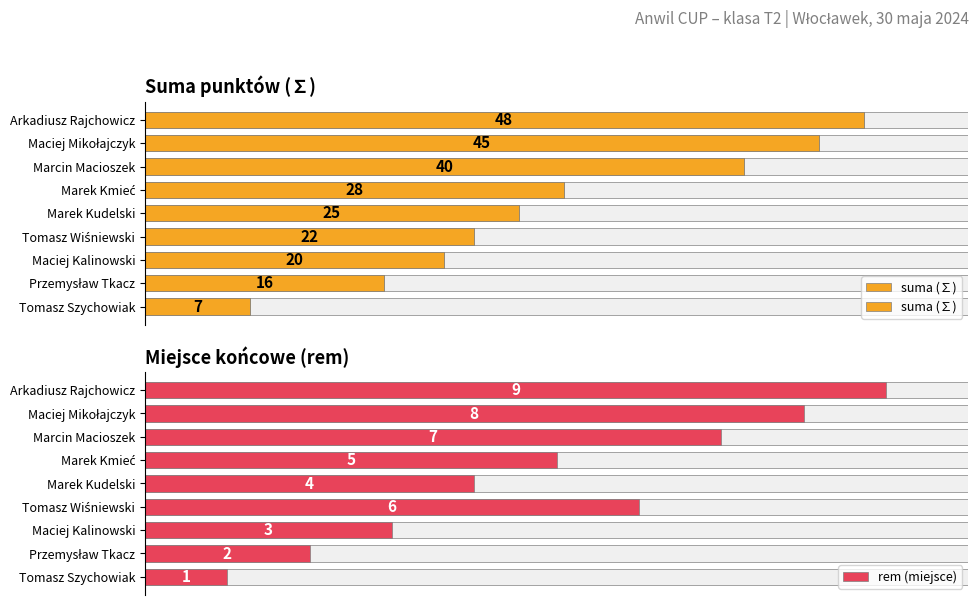

Which series changed the most between Maciej Kalinowski and Marek Kudelski?

suma (∑)